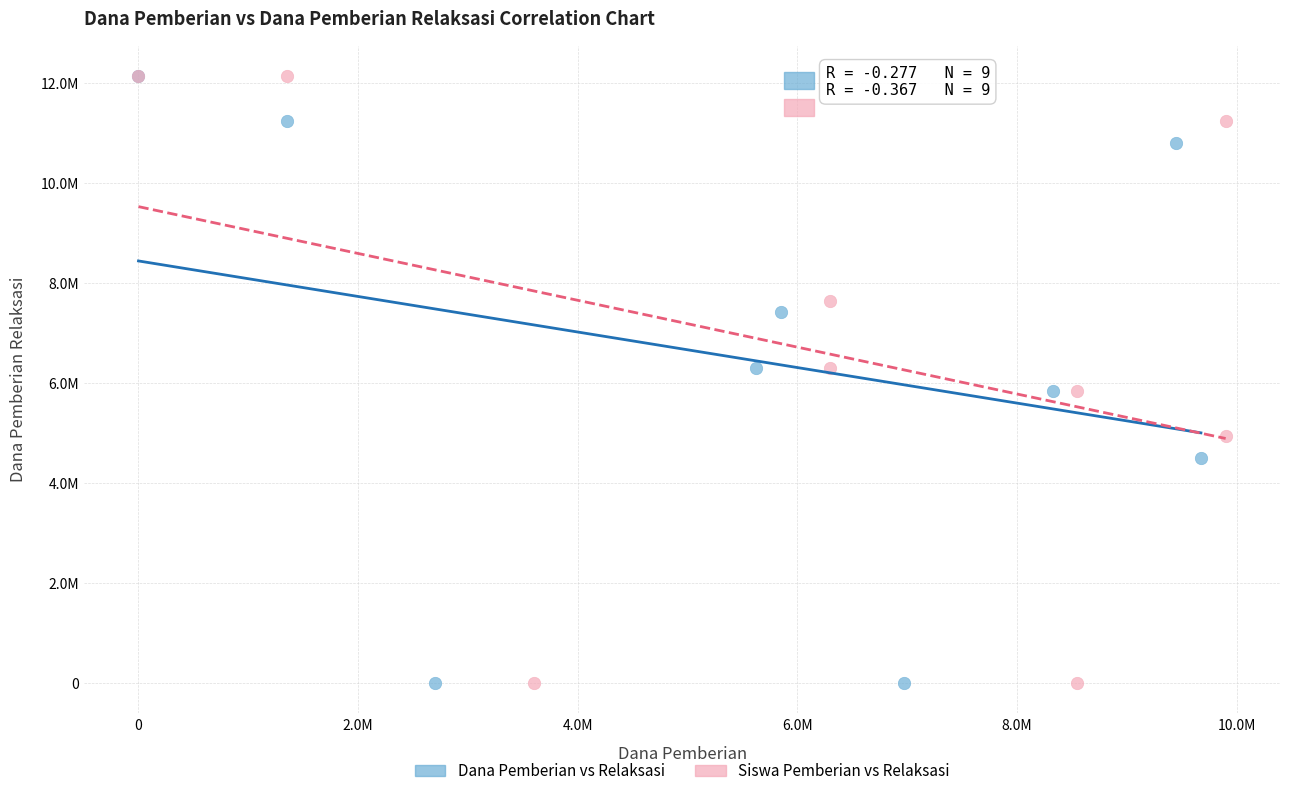

What are all the series names shown in the legend?

Dana Pemberian vs Relaksasi, Siswa Pemberian vs Relaksasi